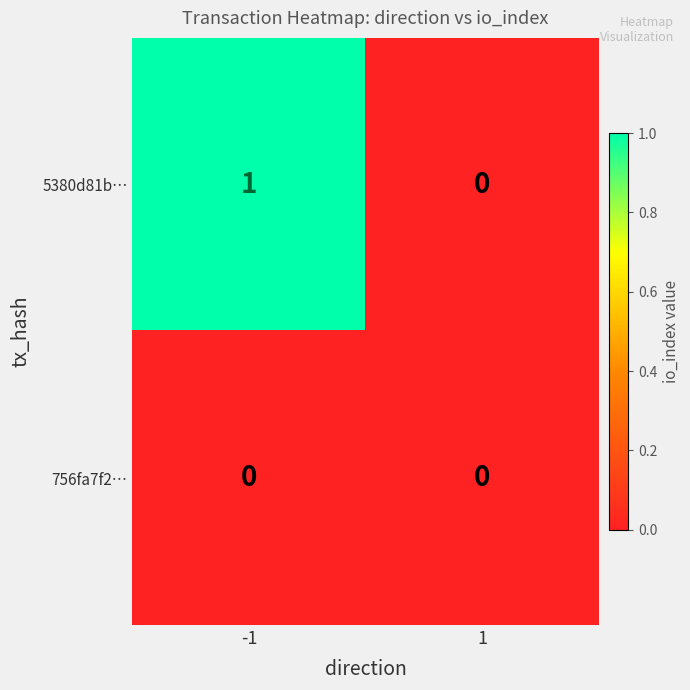

At which category is the sum across all series the highest?

-1